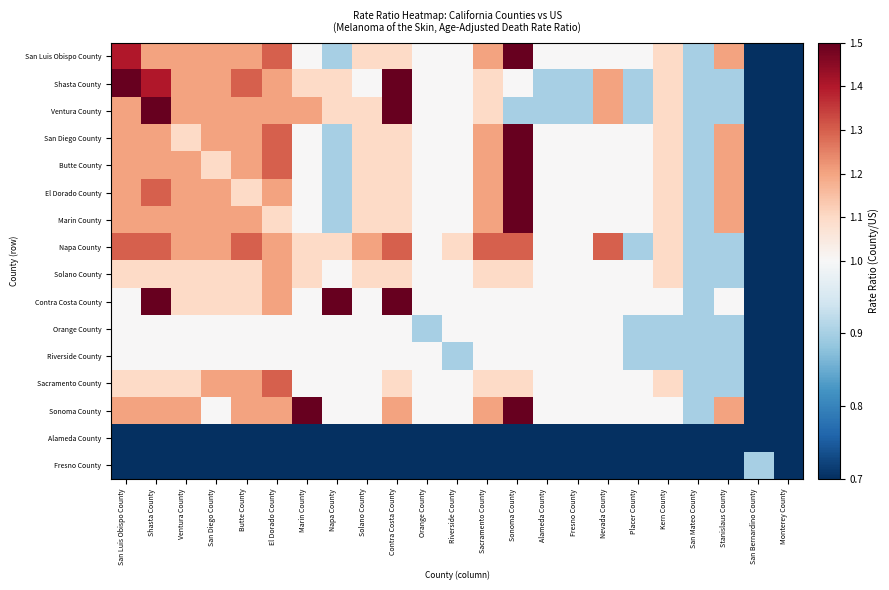

At Solano County, list the series in order from smallest to largest.

Alameda County, Fresno County, Shasta County, Contra Costa County, Orange County, Riverside County, Sacramento County, Sonoma County, San Luis Obispo County, Ventura County, San Diego County, Butte County, El Dorado County, Marin County, Solano County, Napa County